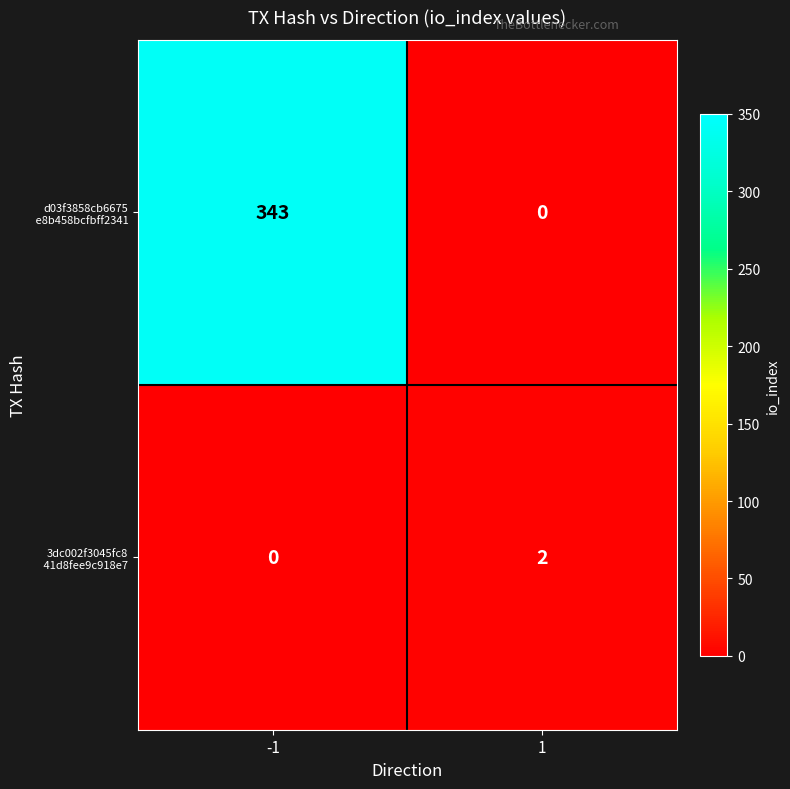

What is the spread (max minus min) of values at -1?

343